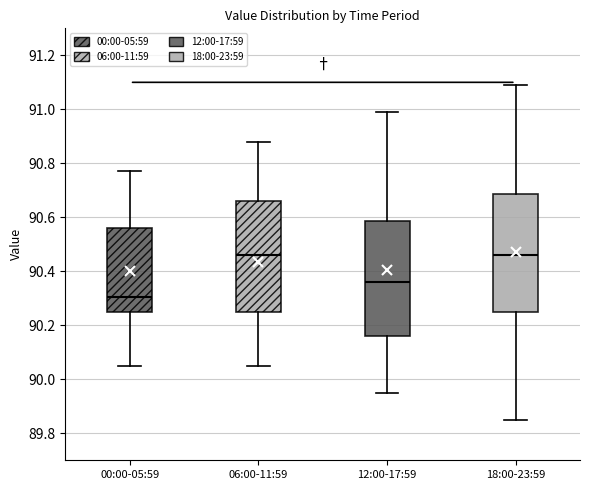

Reading left to right, read every box against the y-axis: the position of its median line, the range the box covers, and the ends of its whiskers. The values are not printed on the chart, so give them approximately, as read against the axis.

00:00-05:59: median 90.30, box 90.26 to 90.56, whiskers 90.06 to 90.78
06:00-11:59: median 90.46, box 90.26 to 90.66, whiskers 90.06 to 90.88
12:00-17:59: median 90.36, box 90.16 to 90.58, whiskers 89.96 to 91.00
18:00-23:59: median 90.46, box 90.26 to 90.68, whiskers 89.86 to 91.10